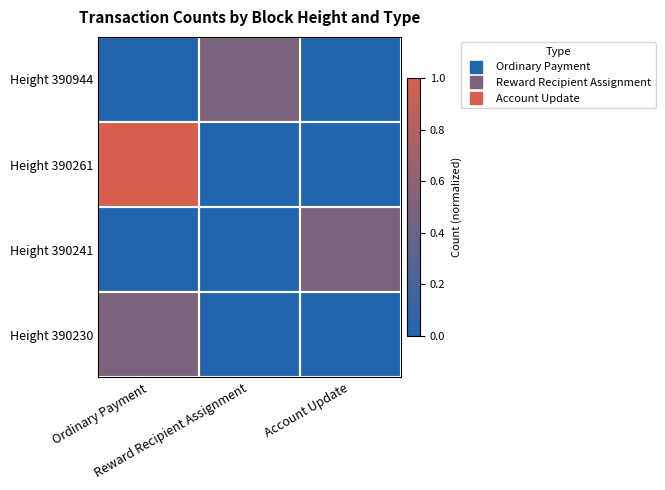

Reading left to right, transcribe all the data shown in this chart.

Height 390944: Ordinary Payment=0.0	Reward Recipient Assignment=0.5	Account Update=0.0
Height 390261: Ordinary Payment=1.0	Reward Recipient Assignment=0.0	Account Update=0.0
Height 390241: Ordinary Payment=0.0	Reward Recipient Assignment=0.0	Account Update=0.5
Height 390230: Ordinary Payment=0.5	Reward Recipient Assignment=0.0	Account Update=0.0